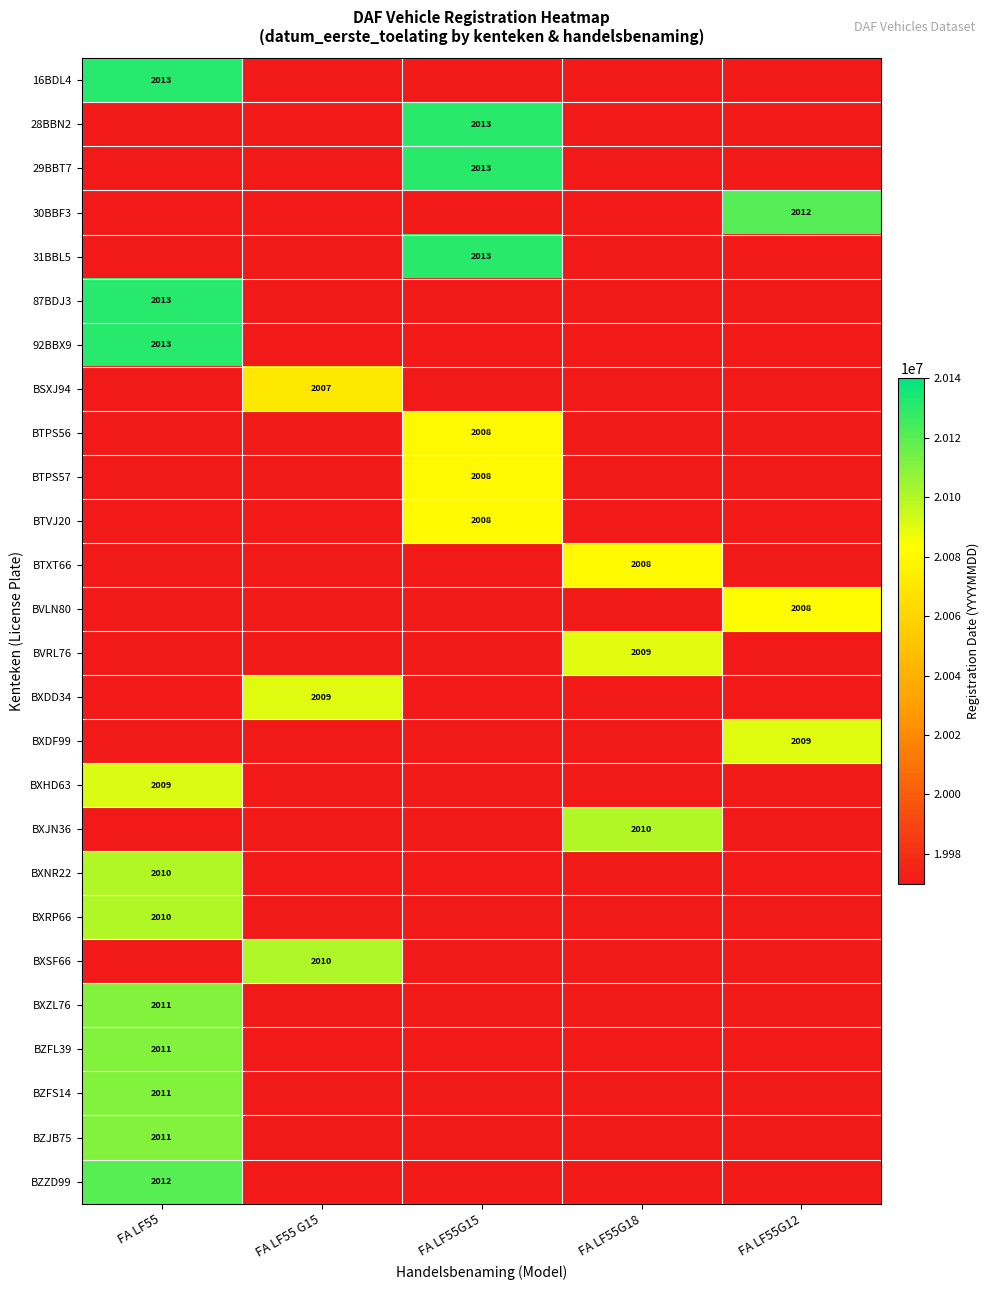

Between FA LF55G15 and FA LF55, which is larger?

FA LF55